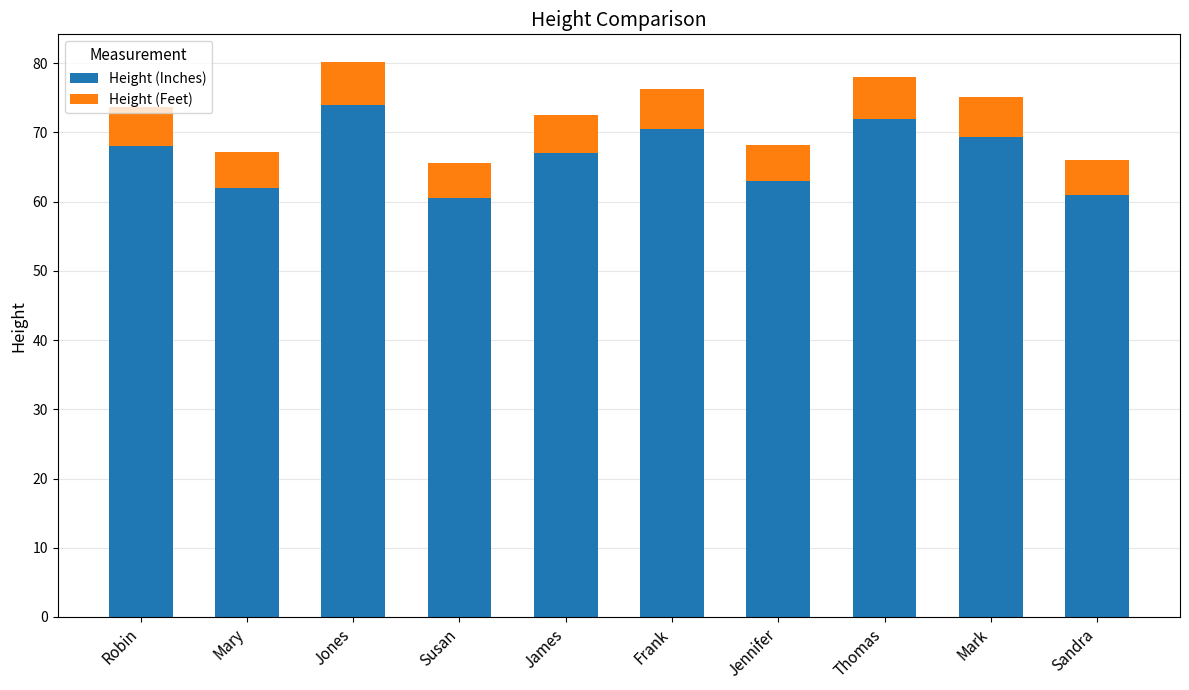

What is the value of the Height (Inches) bar at the 2nd from the left?

62.0